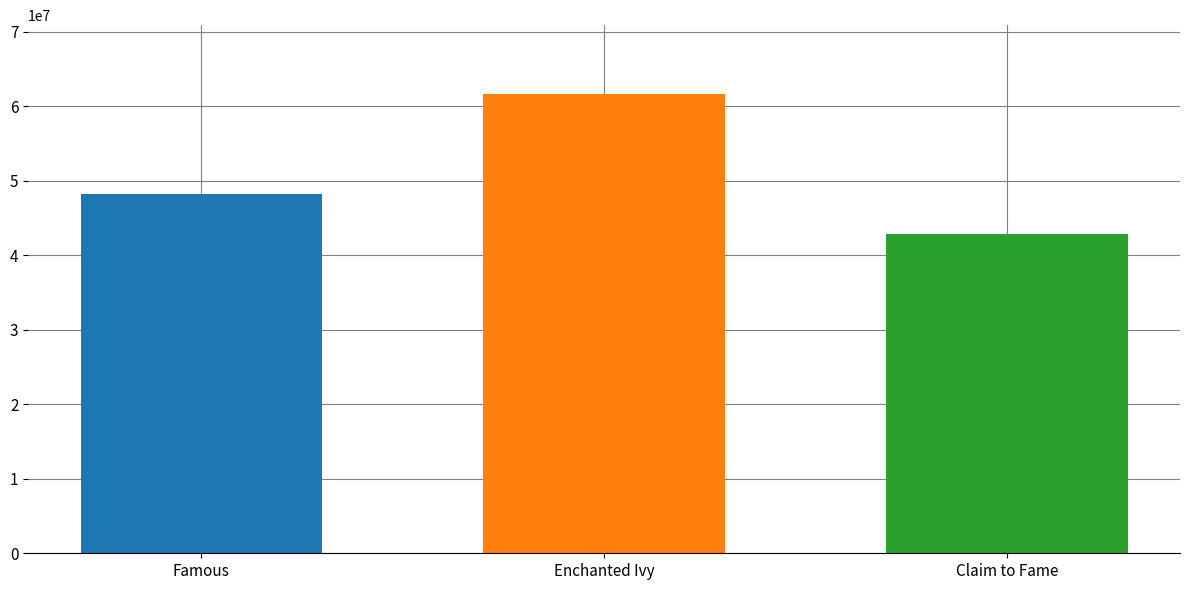

The value at Enchanted Ivy is 30223781. True or false?

False